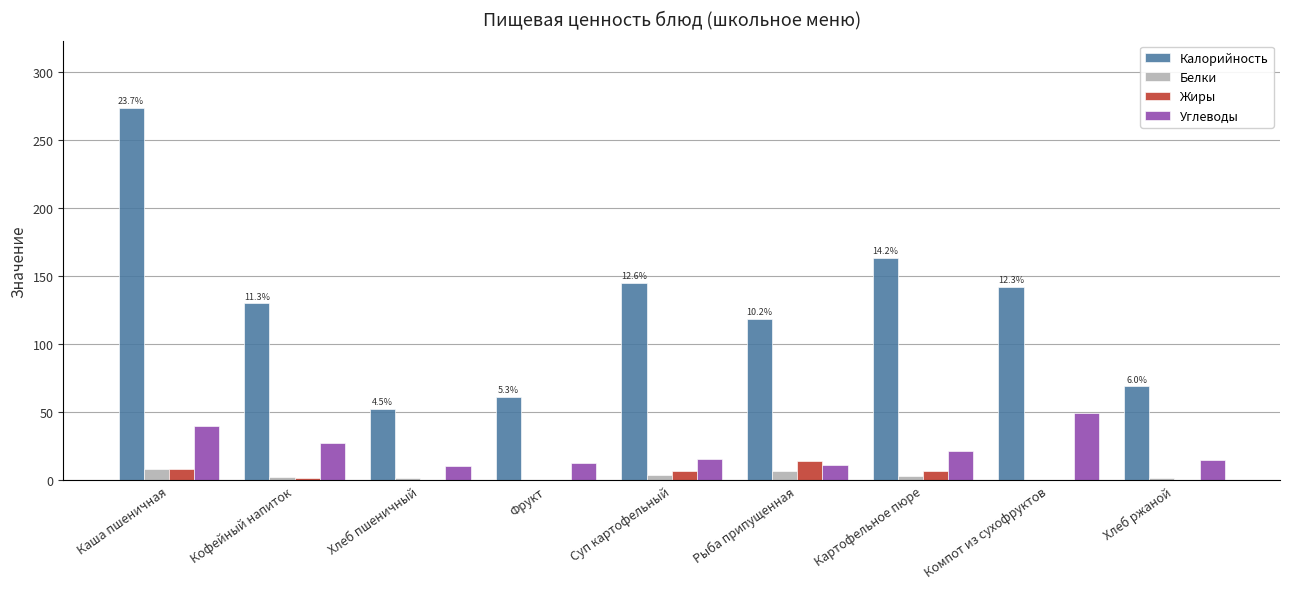

What is the sum of all Калорийность values?

1155.2